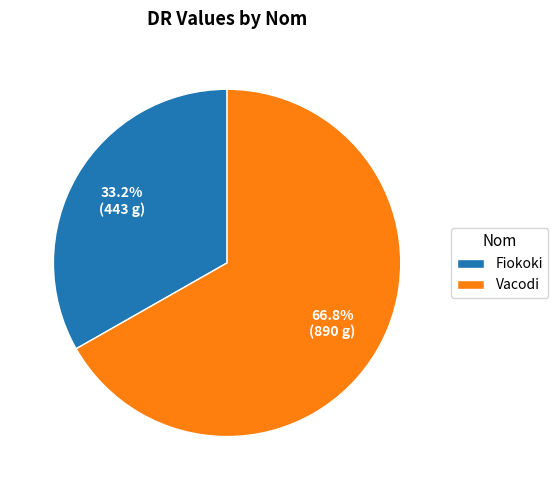

What percentage is the Fiokoki slice, to the nearest percent?

33%